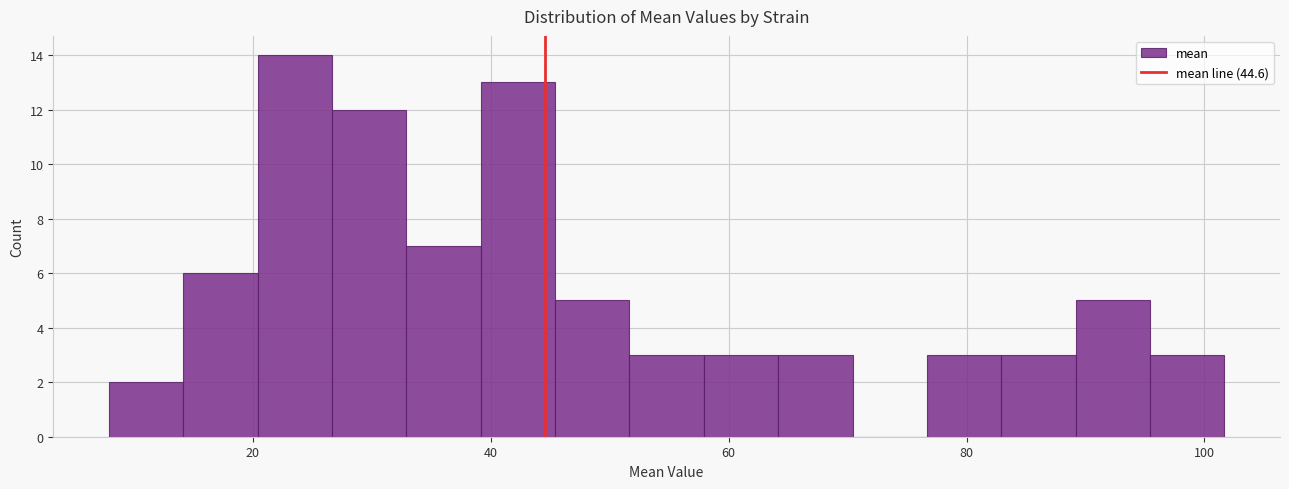

Around what value on the x-axis is the tallest bar? Give the approximate position of its centre, as read against the axis.

24